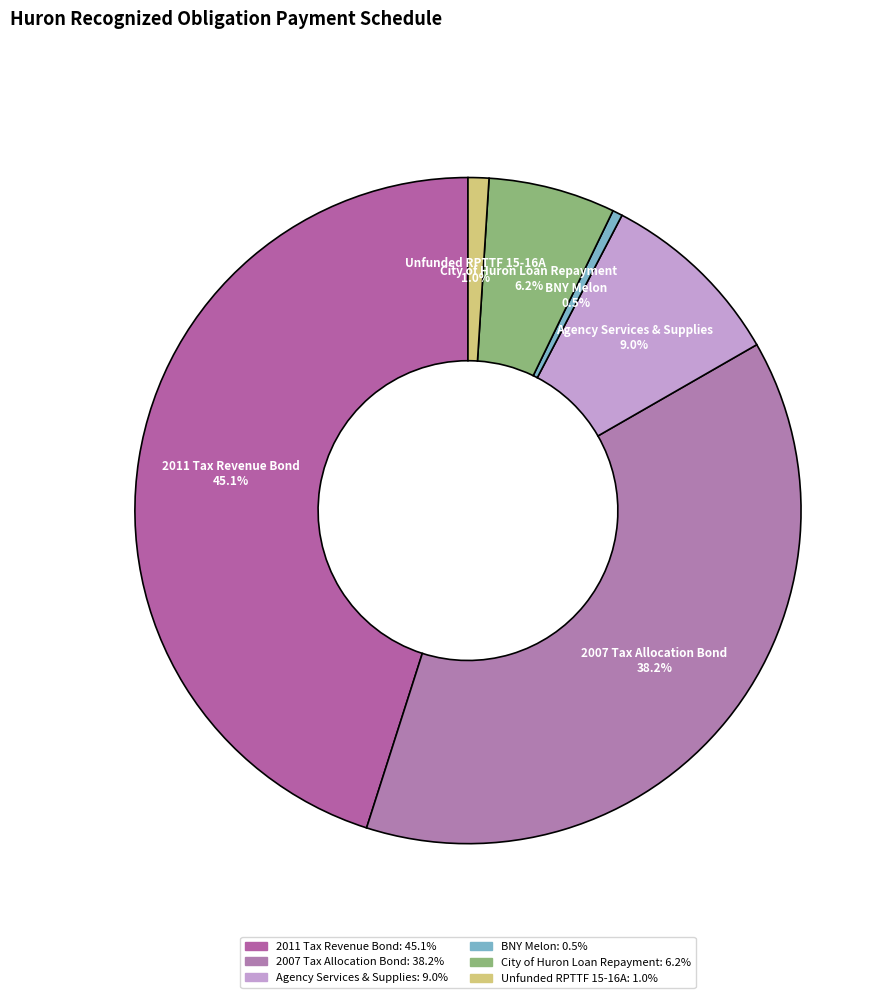

Approximately how many times larger is the value at Agency Services & Supplies compared to 2007 Tax Allocation Bond?

0.2